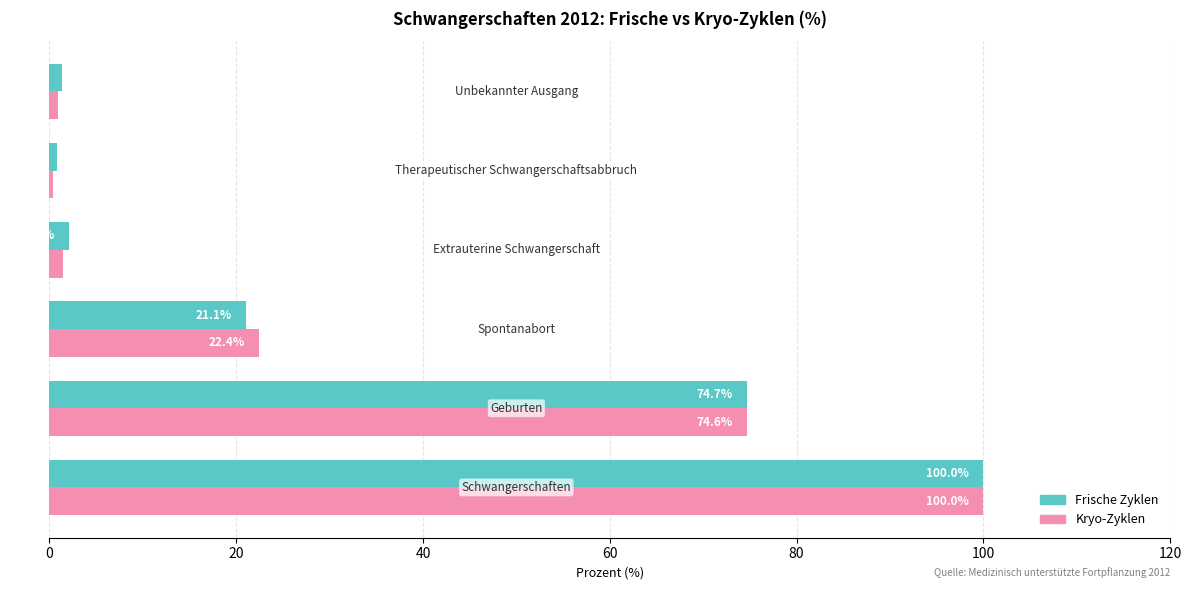

Rank the series by their average value, from highest to lowest.

Frische Zyklen, Kryo-Zyklen